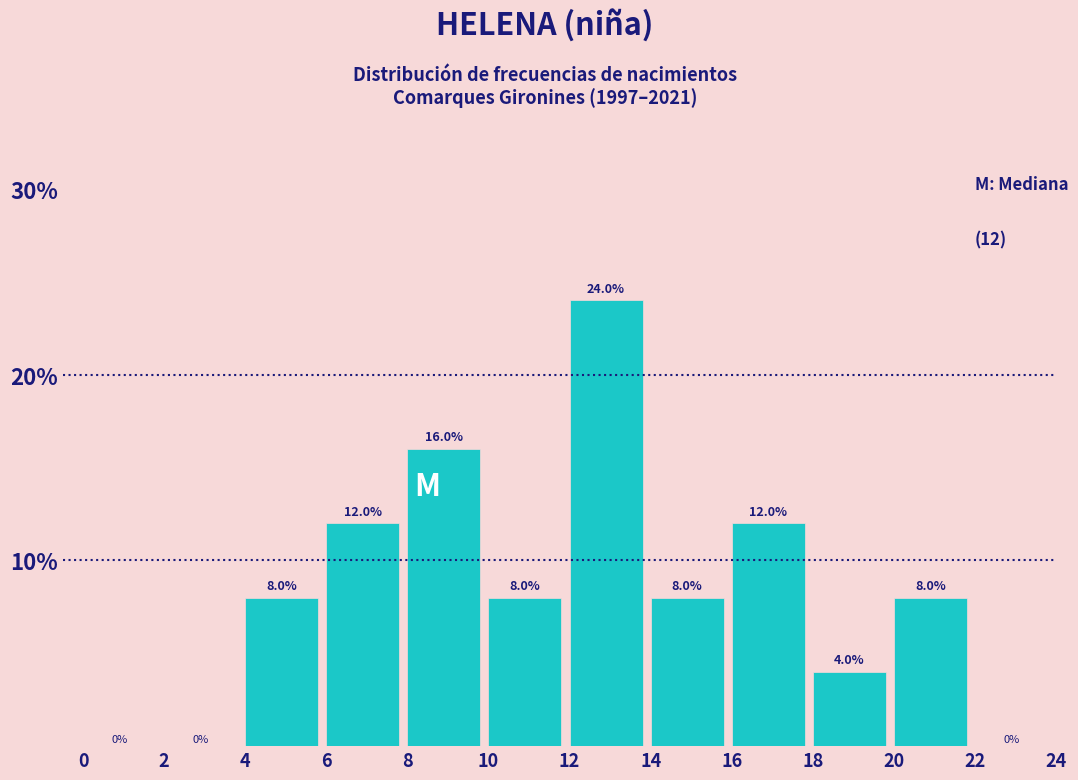

Reading left to right, transcribe this chart: for each bar, give the range it covers on the x-axis and its height.

0 to 2: 0.0
2 to 4: 0.0
4 to 6: 8.0
6 to 8: 12.0
8 to 10: 16.0
10 to 12: 8.0
12 to 14: 24.0
14 to 16: 8.0
16 to 18: 12.0
18 to 20: 4.0
20 to 22: 8.0
22 to 24: 0.0